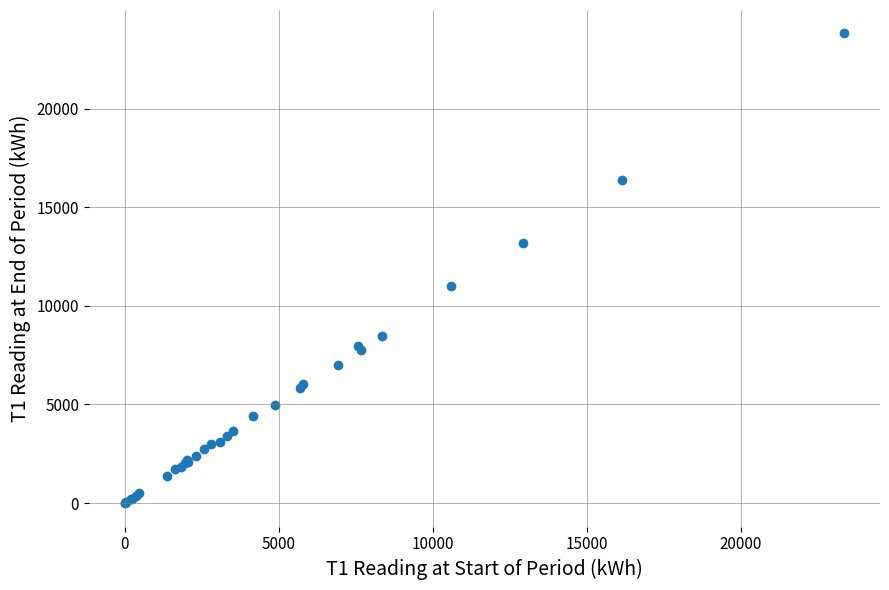

What Y value in the scatter plot is closest to 11904?

11001